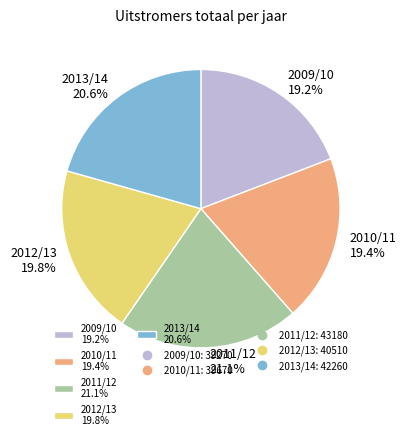

What percentage is the 2009/10 slice, to the nearest percent?

19%